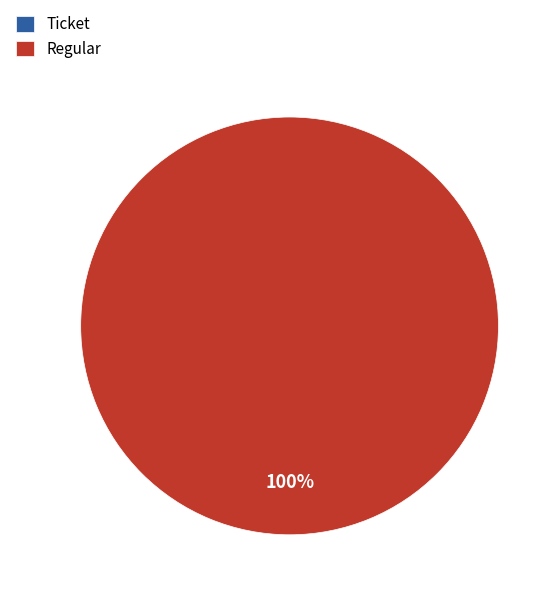

Which slice is the smallest?

Ticket